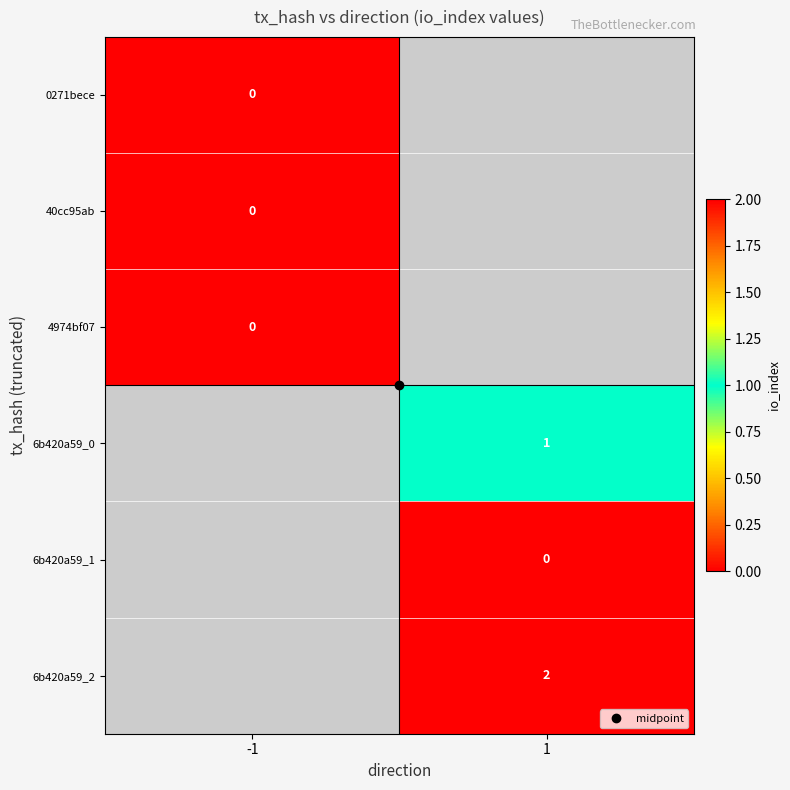

True or false: 6b420a59_2 has a value of 2.0 at 1.

True